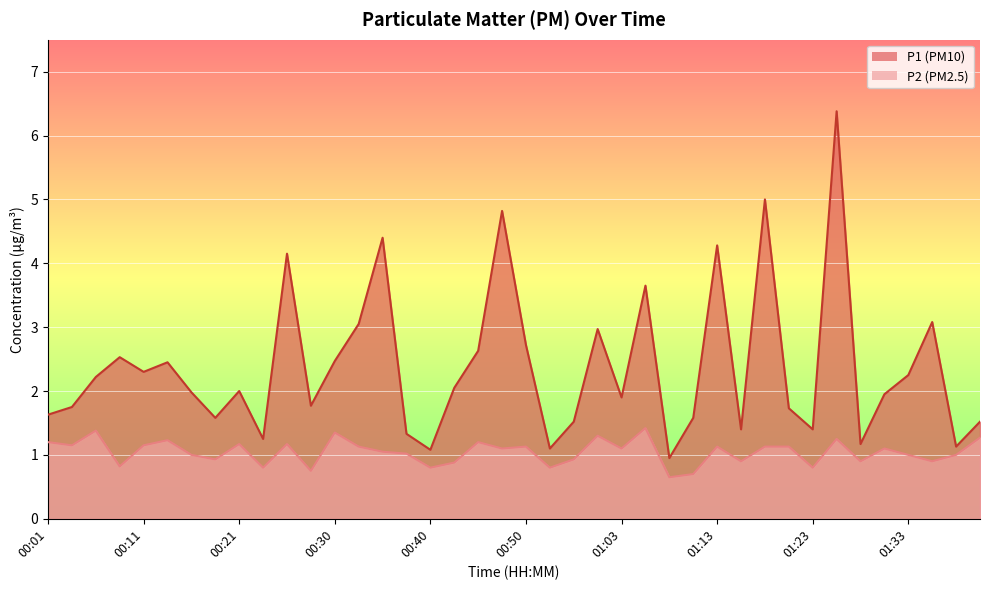

List the series in order of their peak value, lowest first.

P2, P1